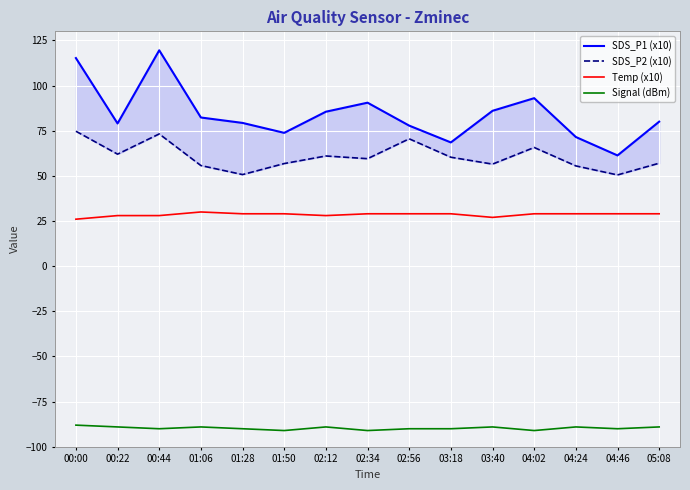

Reading left to right, what are all the values shown in this chart?

SDS_P1 (x10): 115.2	79.0	119.5	82.3	79.3	73.8	85.5	90.5	77.8	68.5	86.0	93.0	71.5	61.3	80.0
SDS_P2 (x10): 74.7	62.0	73.2	55.7	50.7	56.8	61.0	59.5	70.5	60.3	56.5	65.7	55.5	50.5	57.0
Temp (x10): 26.0	28.0	28.0	30.0	29.0	29.0	28.0	29.0	29.0	29.0	27.0	29.0	29.0	29.0	29.0
Signal (dBm): -88.0	-89.0	-90.0	-89.0	-90.0	-91.0	-89.0	-91.0	-90.0	-90.0	-89.0	-91.0	-89.0	-90.0	-89.0